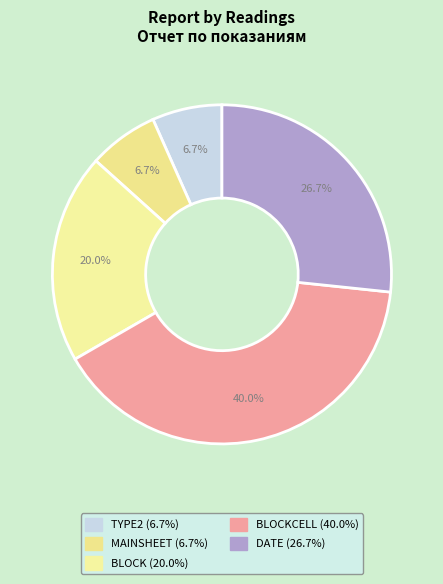

Count the number of slices in the pie.

5